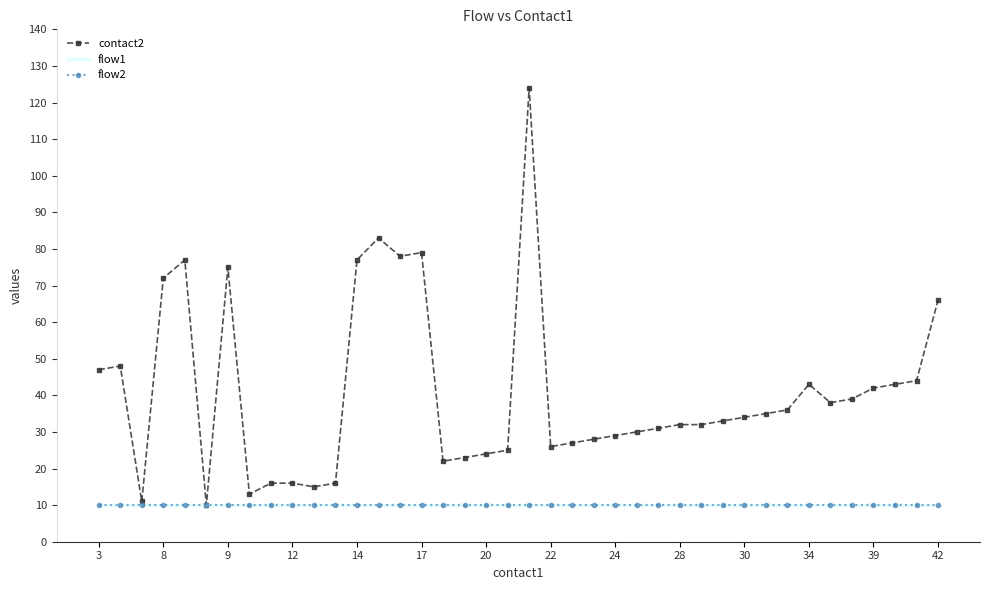

How many lines are shown in the chart?

3